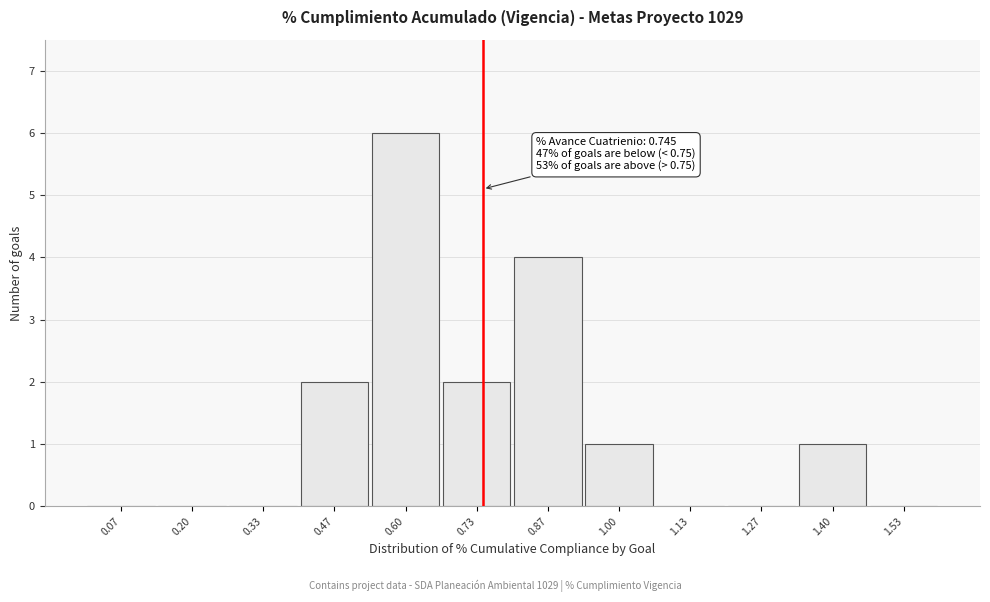

Over which range of the x-axis is the bar tallest?

0.54 to 0.66